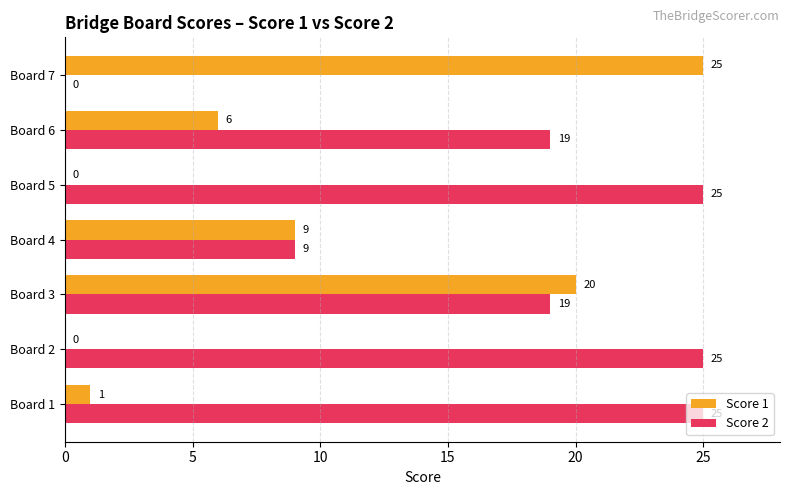

Count the number of categories in the chart.

7